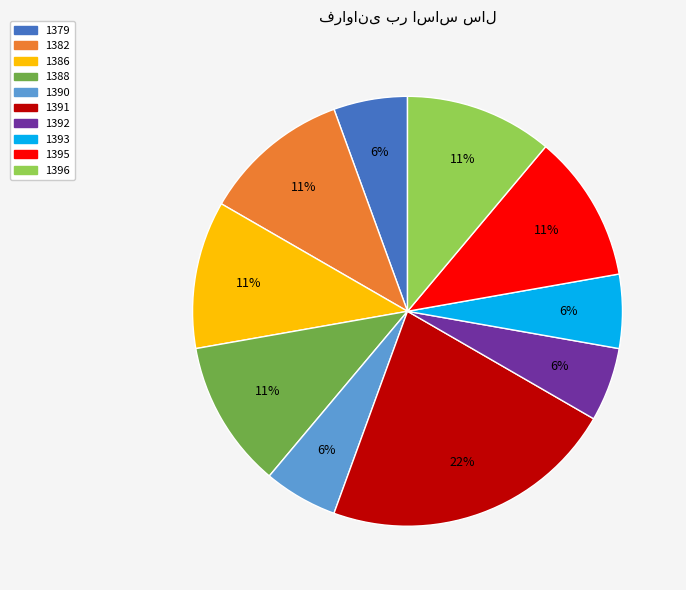

Combined, do 1391 and 1395 account for over 50%?

No